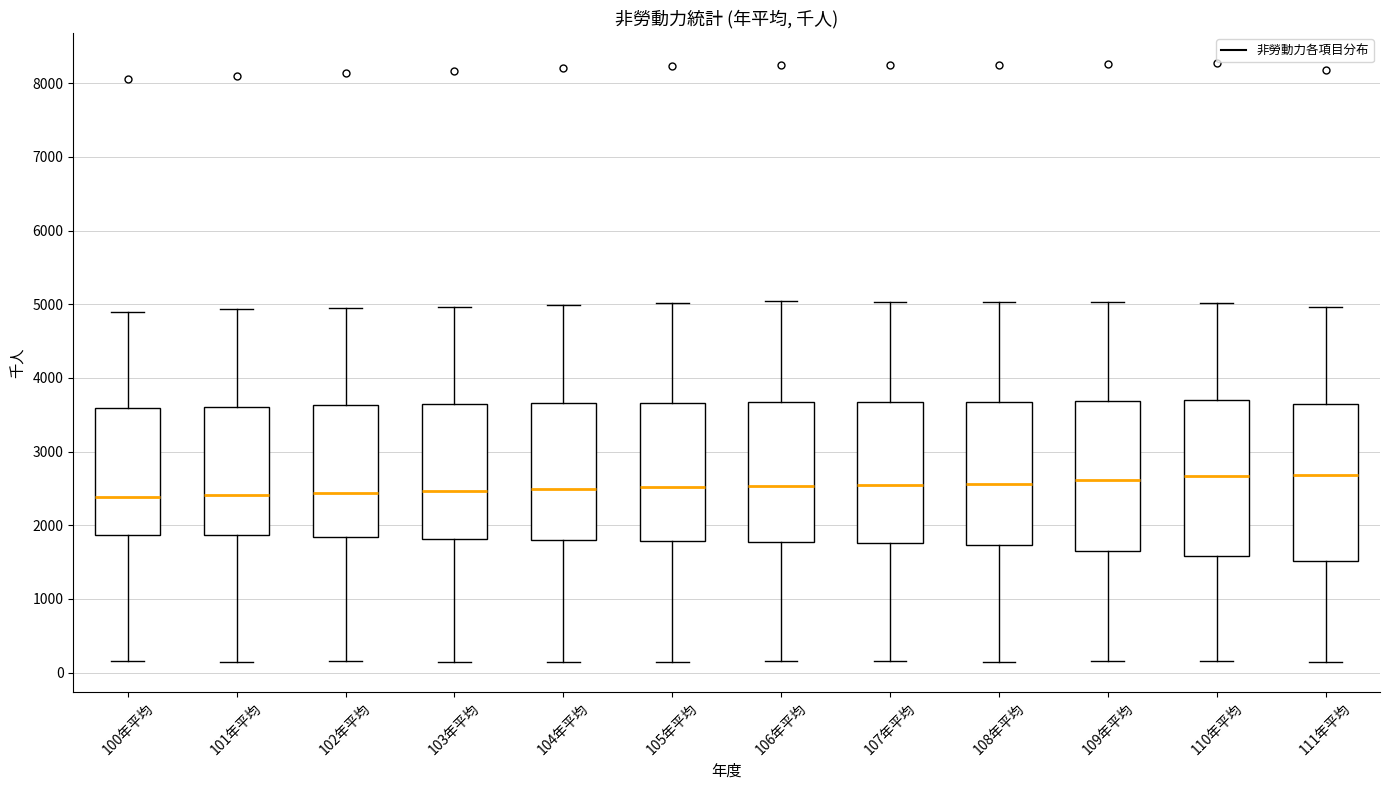

Reading left to right, read every box against the y-axis: the position of its median line, the range the box covers, and the ends of its whiskers. The values are not printed on the chart, so give them approximately, as read against the axis.

100年平均: median 2400, box 1900 to 3600, whiskers 200 to 4900
101年平均: median 2400, box 1900 to 3600, whiskers 200 to 4900
102年平均: median 2400, box 1800 to 3600, whiskers 200 to 5000
103年平均: median 2500, box 1800 to 3600, whiskers 100 to 5000
104年平均: median 2500, box 1800 to 3700, whiskers 100 to 5000
105年平均: median 2500, box 1800 to 3700, whiskers 100 to 5000
106年平均: median 2500, box 1800 to 3700, whiskers 200 to 5000
107年平均: median 2500, box 1800 to 3700, whiskers 200 to 5000
108年平均: median 2600, box 1700 to 3700, whiskers 200 to 5000
109年平均: median 2600, box 1600 to 3700, whiskers 200 to 5000
110年平均: median 2700, box 1600 to 3700, whiskers 200 to 5000
111年平均: median 2700, box 1500 to 3600, whiskers 100 to 5000